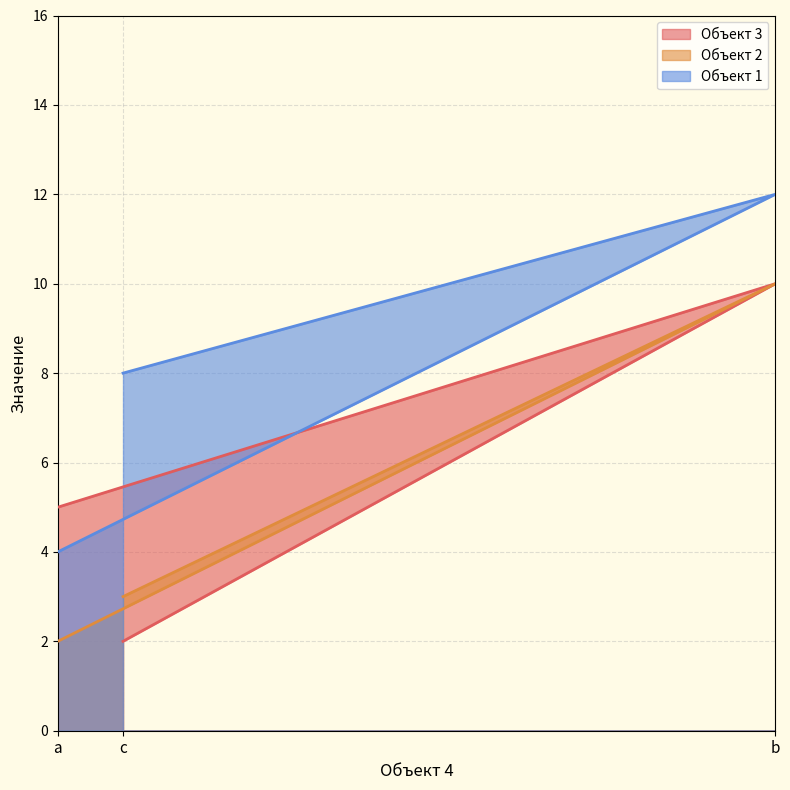

At which label does Объект 1 first exceed 8?

b